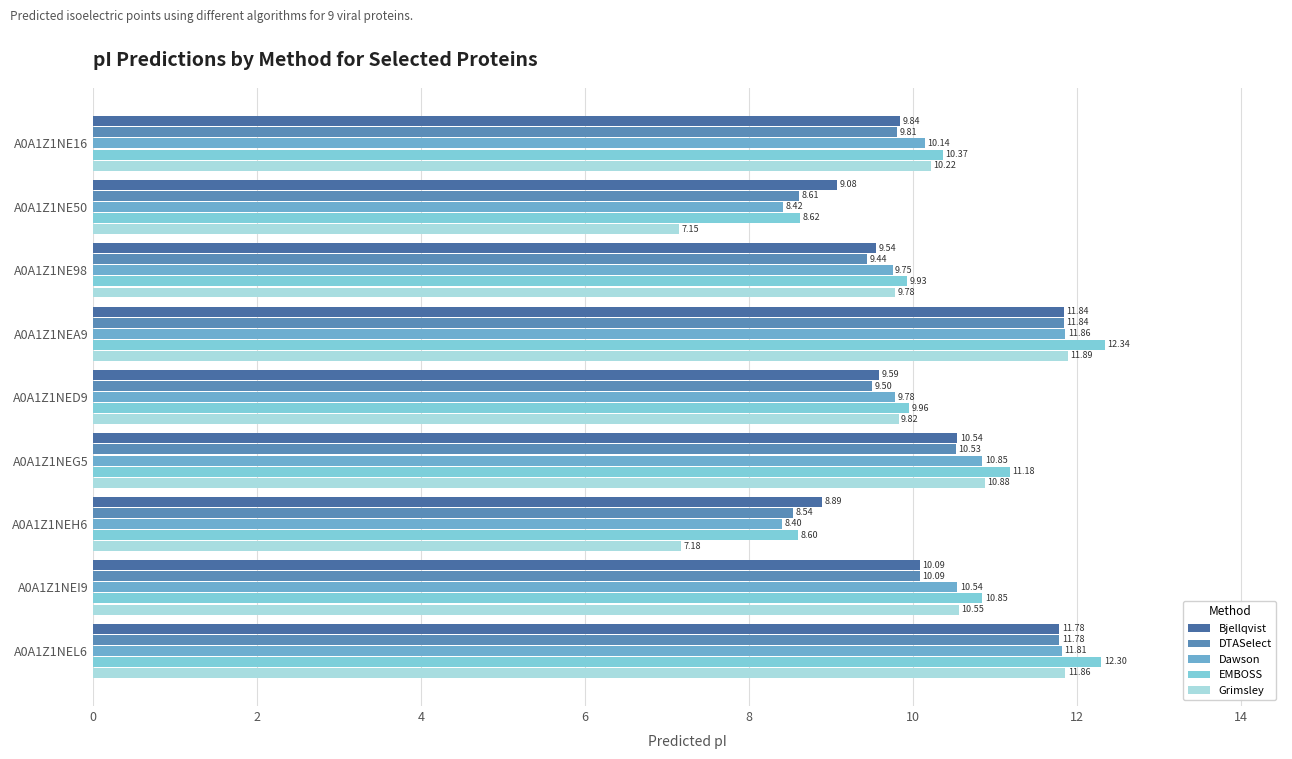

How many distinct data groups are displayed?

5